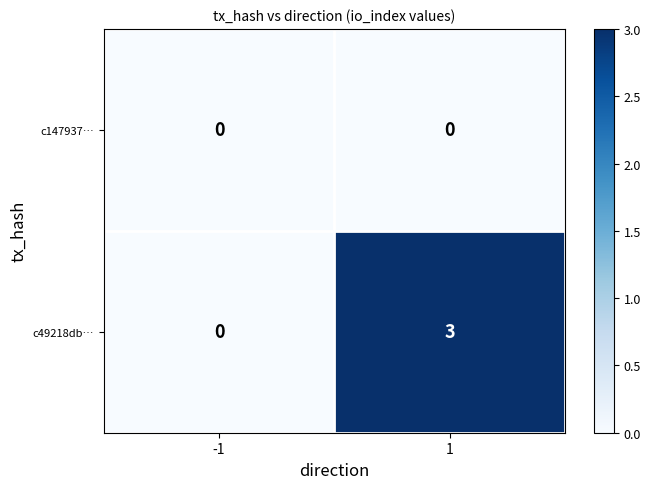

Reading left to right, what are all the values shown in this chart?

c147937…: -1=0	1=0
c49218db…: -1=0	1=3